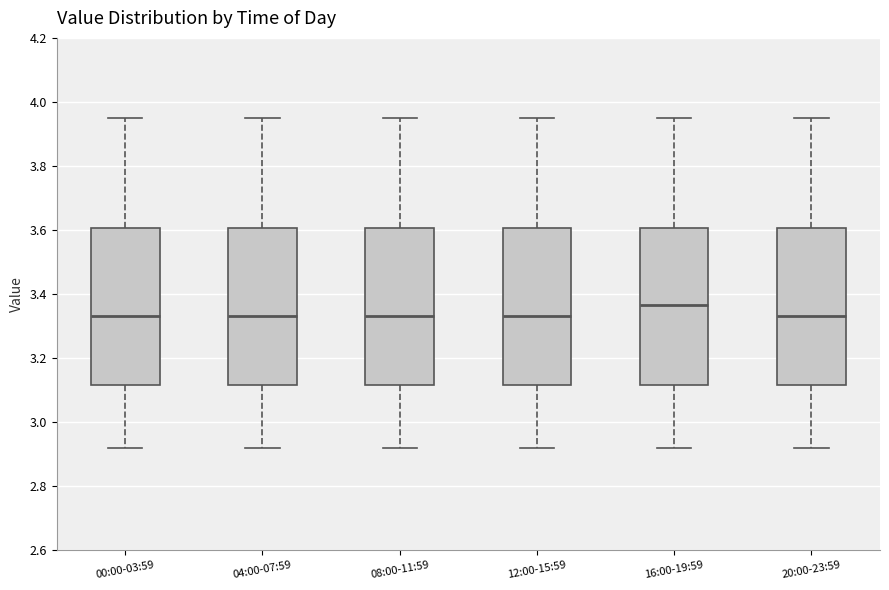

Reading left to right, read every box against the y-axis: the position of its median line, the range the box covers, and the ends of its whiskers. The values are not printed on the chart, so give them approximately, as read against the axis.

00:00-03:59: median 3.34, box 3.12 to 3.60, whiskers 2.92 to 3.96
04:00-07:59: median 3.34, box 3.12 to 3.60, whiskers 2.92 to 3.96
08:00-11:59: median 3.34, box 3.12 to 3.60, whiskers 2.92 to 3.96
12:00-15:59: median 3.34, box 3.12 to 3.60, whiskers 2.92 to 3.96
16:00-19:59: median 3.36, box 3.12 to 3.60, whiskers 2.92 to 3.96
20:00-23:59: median 3.34, box 3.12 to 3.60, whiskers 2.92 to 3.96